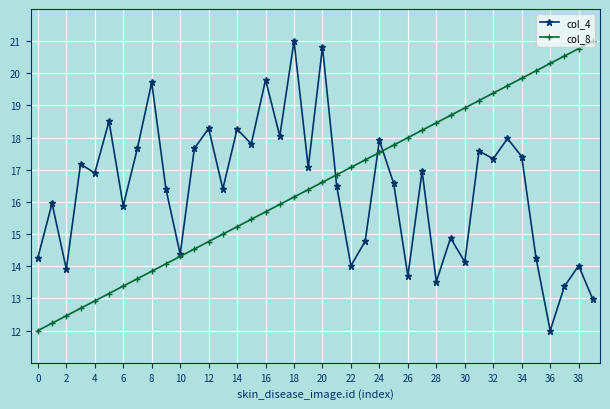

How many distinct data groups are displayed?

2